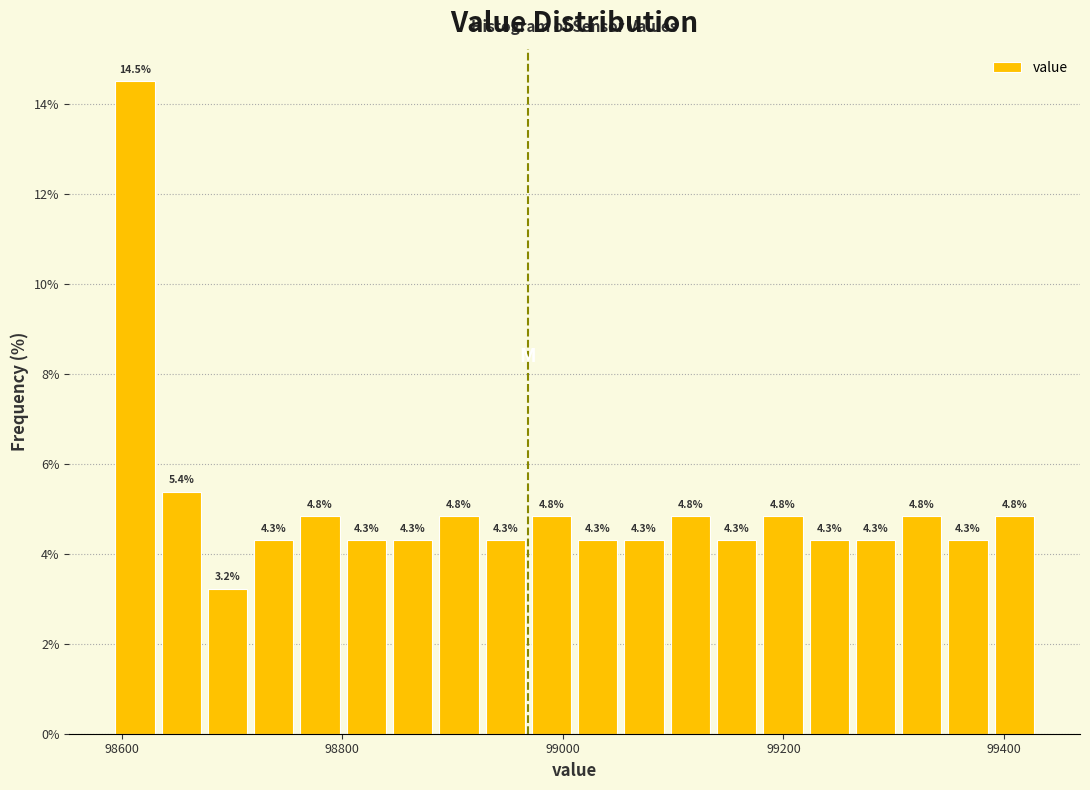

Read against the x-axis, roughly where is the centre of the tallest bar?

98620